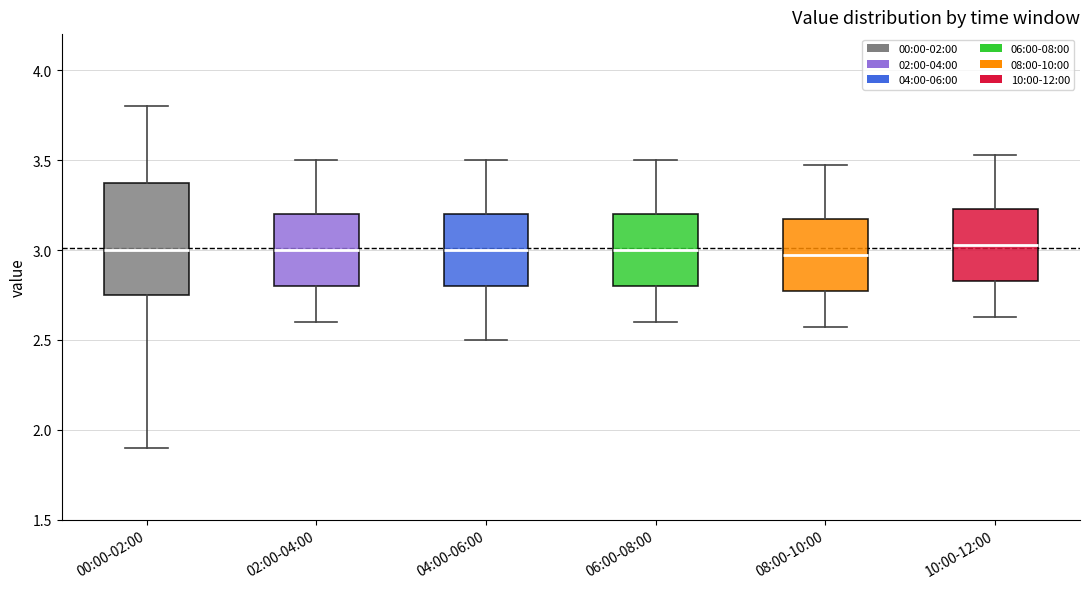

Which box is the tallest, from its lower edge to its upper edge?

00:00-02:00